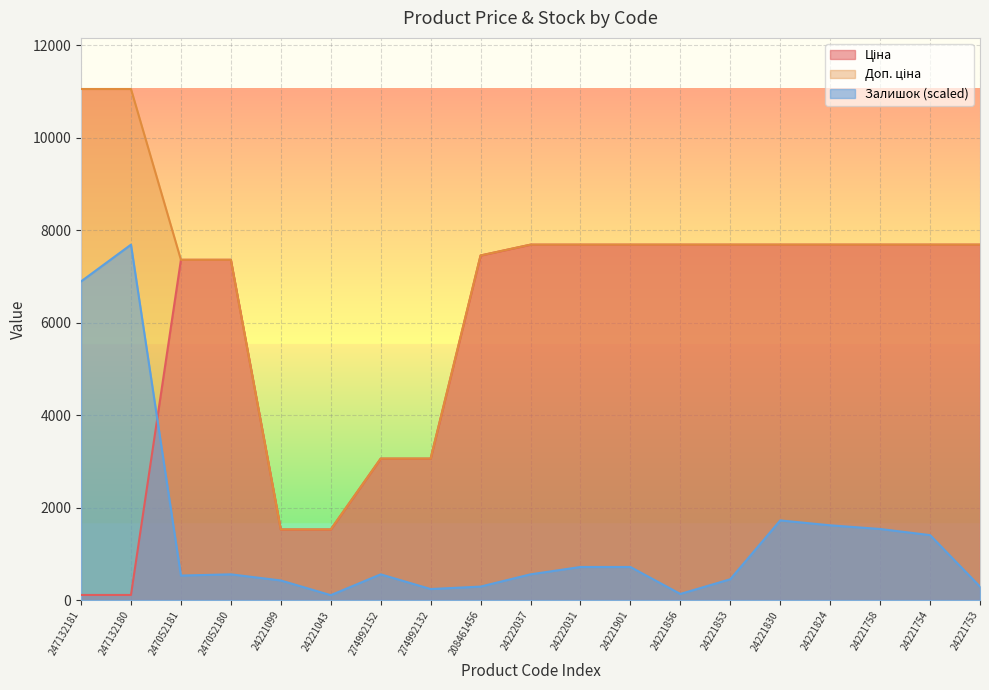

How many lines are shown in the chart?

3